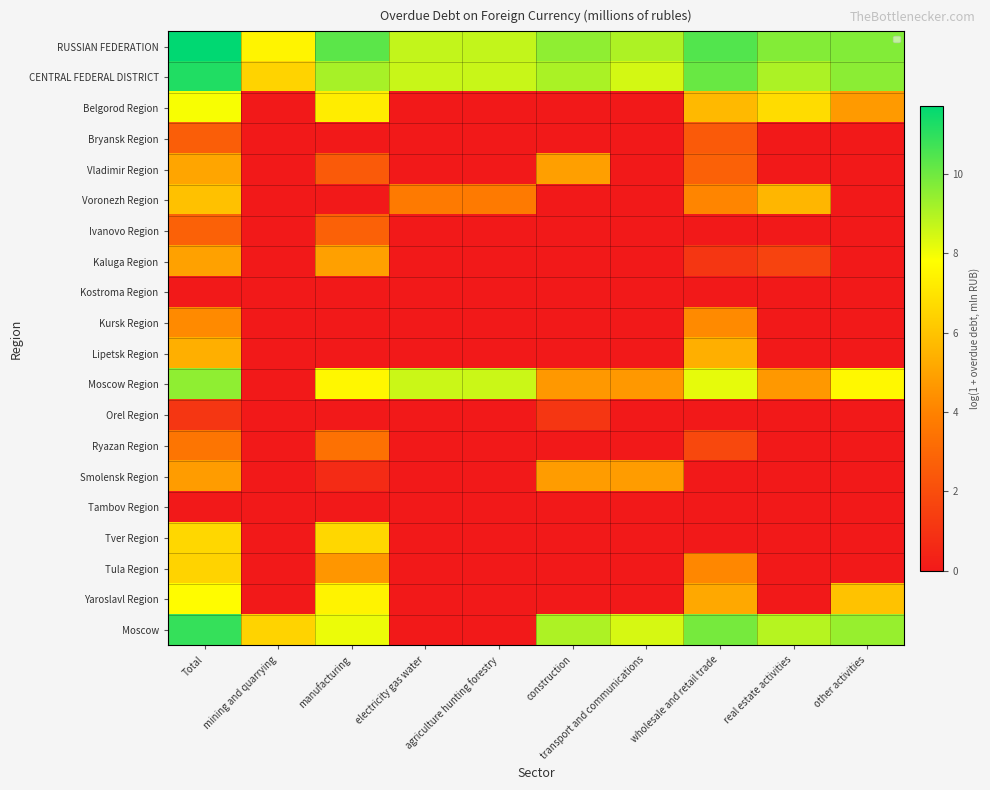

Count the Smolensk Region values in the range 0 to 4.

7